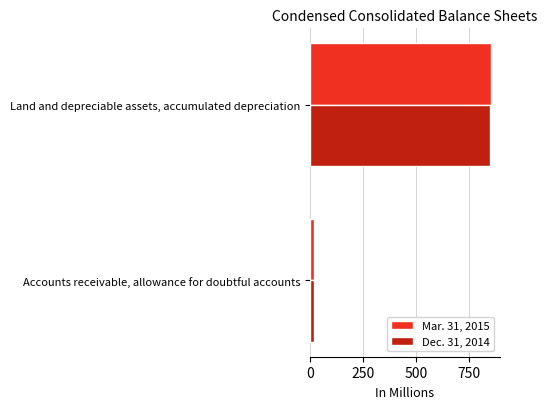

What is the sum of all Dec. 31, 2014 values?

869.8